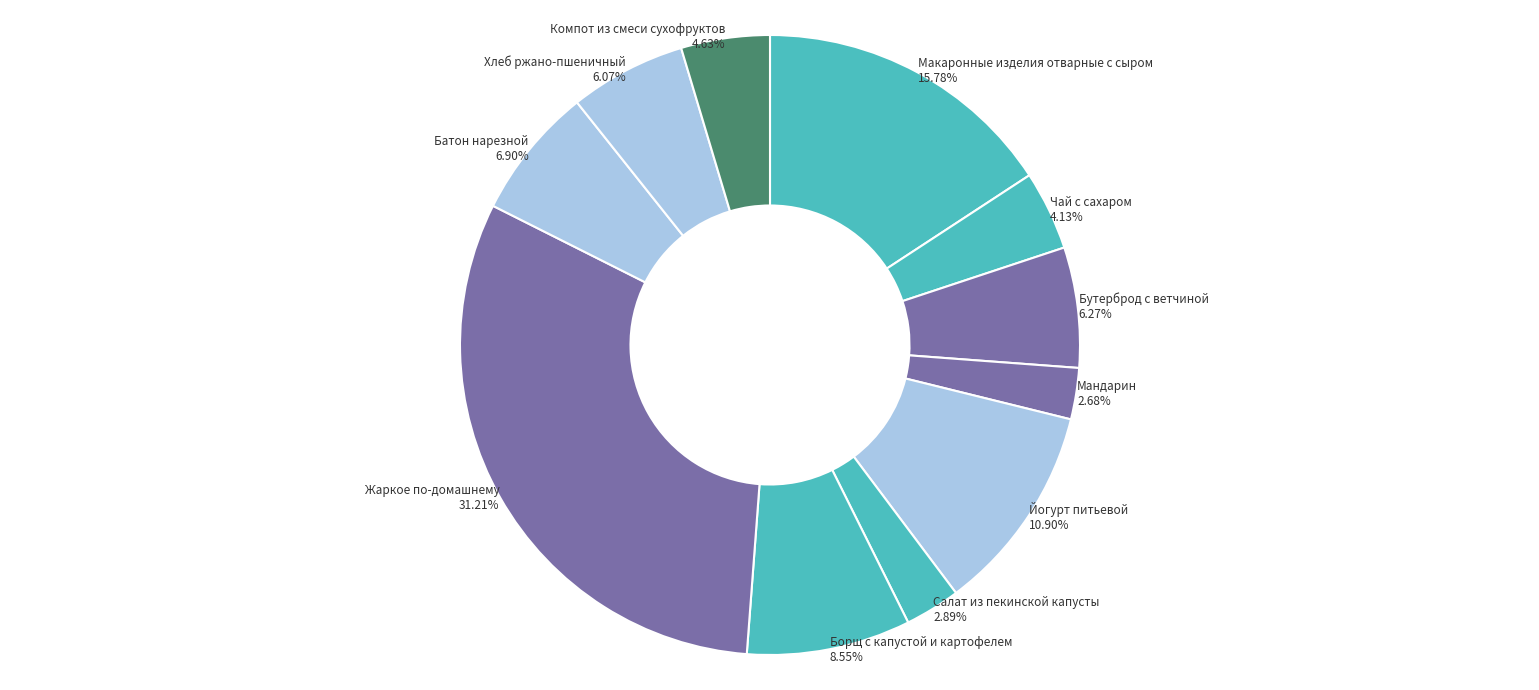

To the nearest percent, what is the average slice percentage?

9%